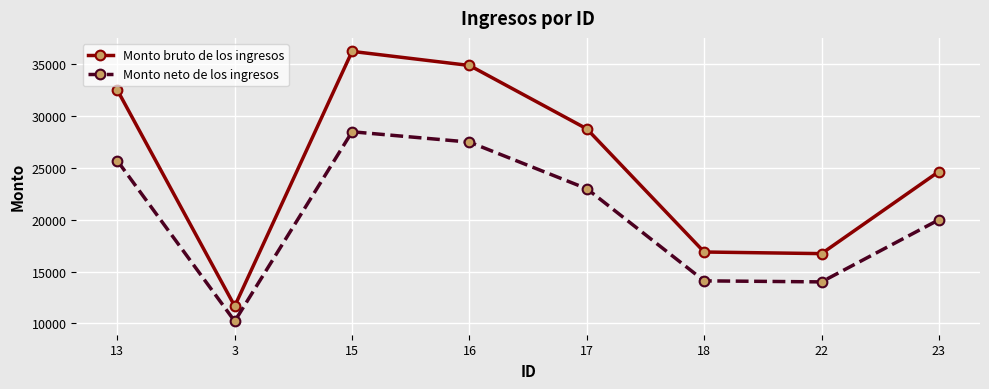

Rank the series by their average value, from highest to lowest.

Monto bruto de los ingresos, Monto neto de los ingresos